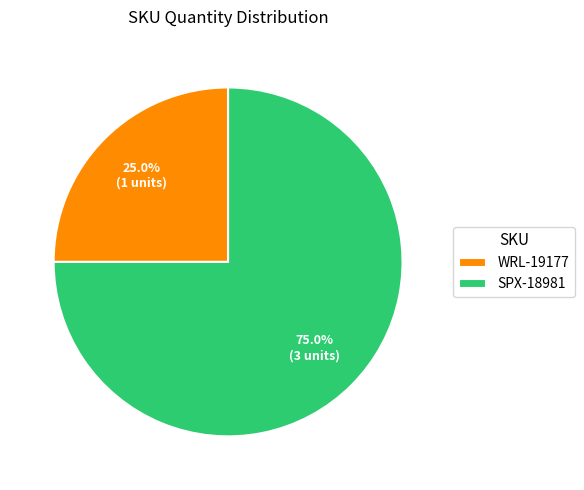

Which has a higher value, SPX-18981 or WRL-19177?

SPX-18981